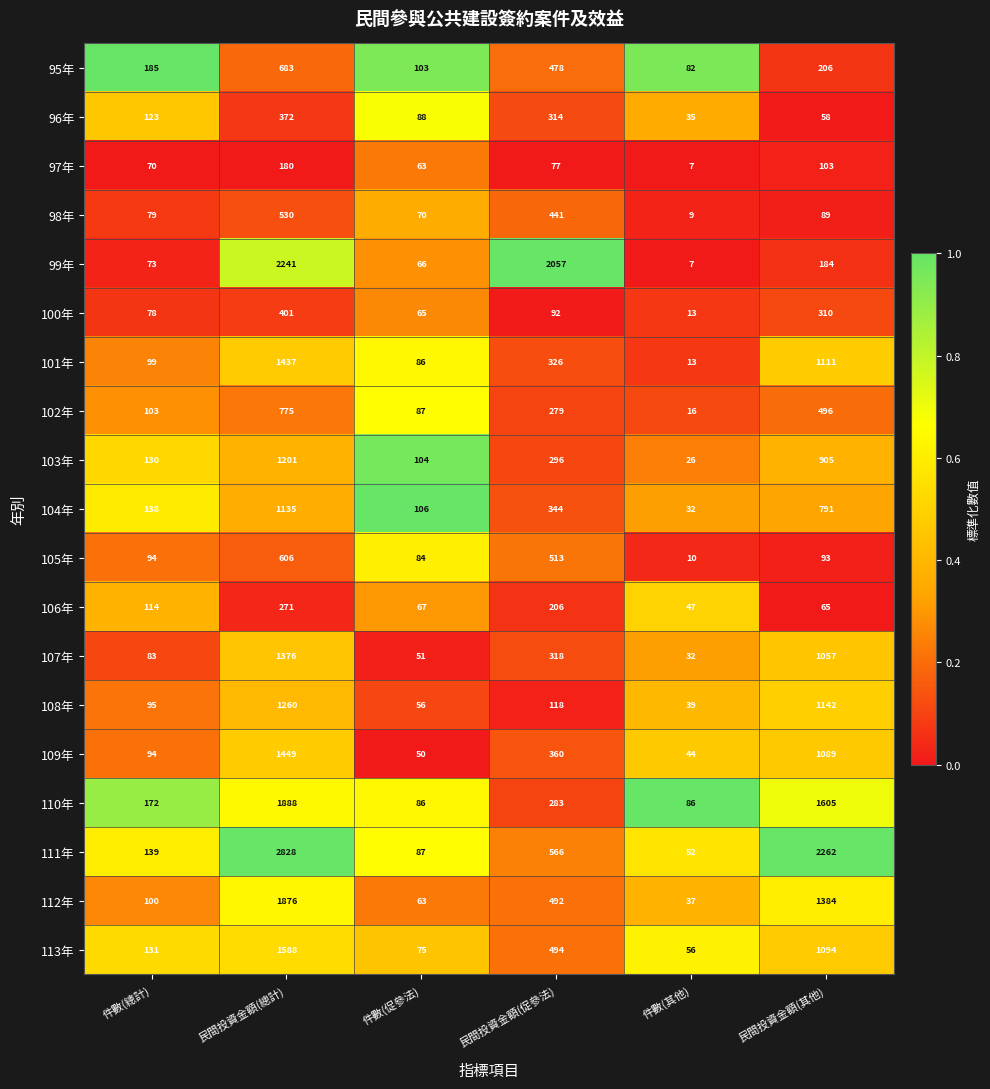

What is the sum of the 95年 values at 件數(總計) and 件數(其他)?

267